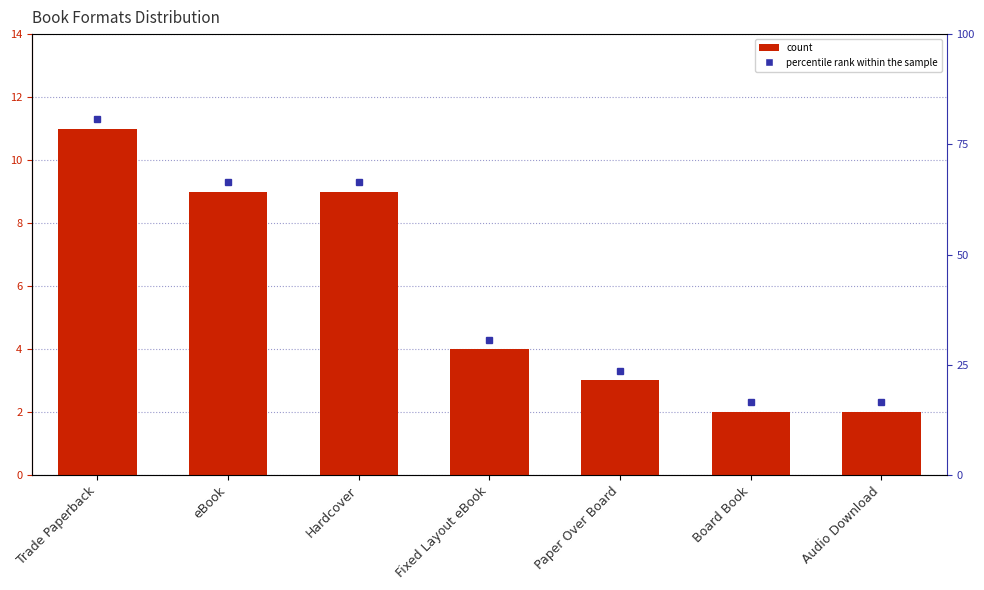

What is the difference between the second highest and minimum values?

7